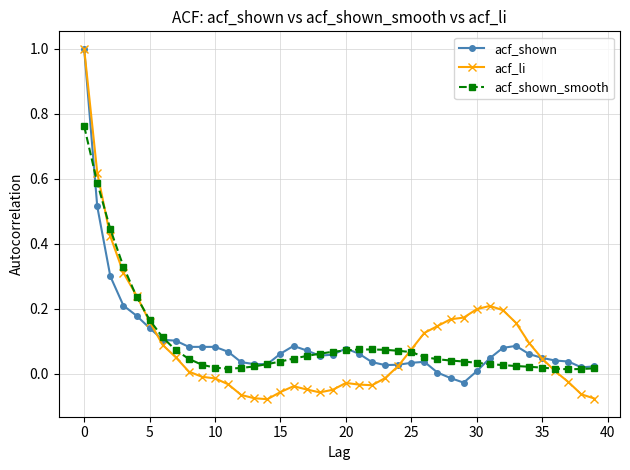

What is the maximum value shown in the chart?

1.0